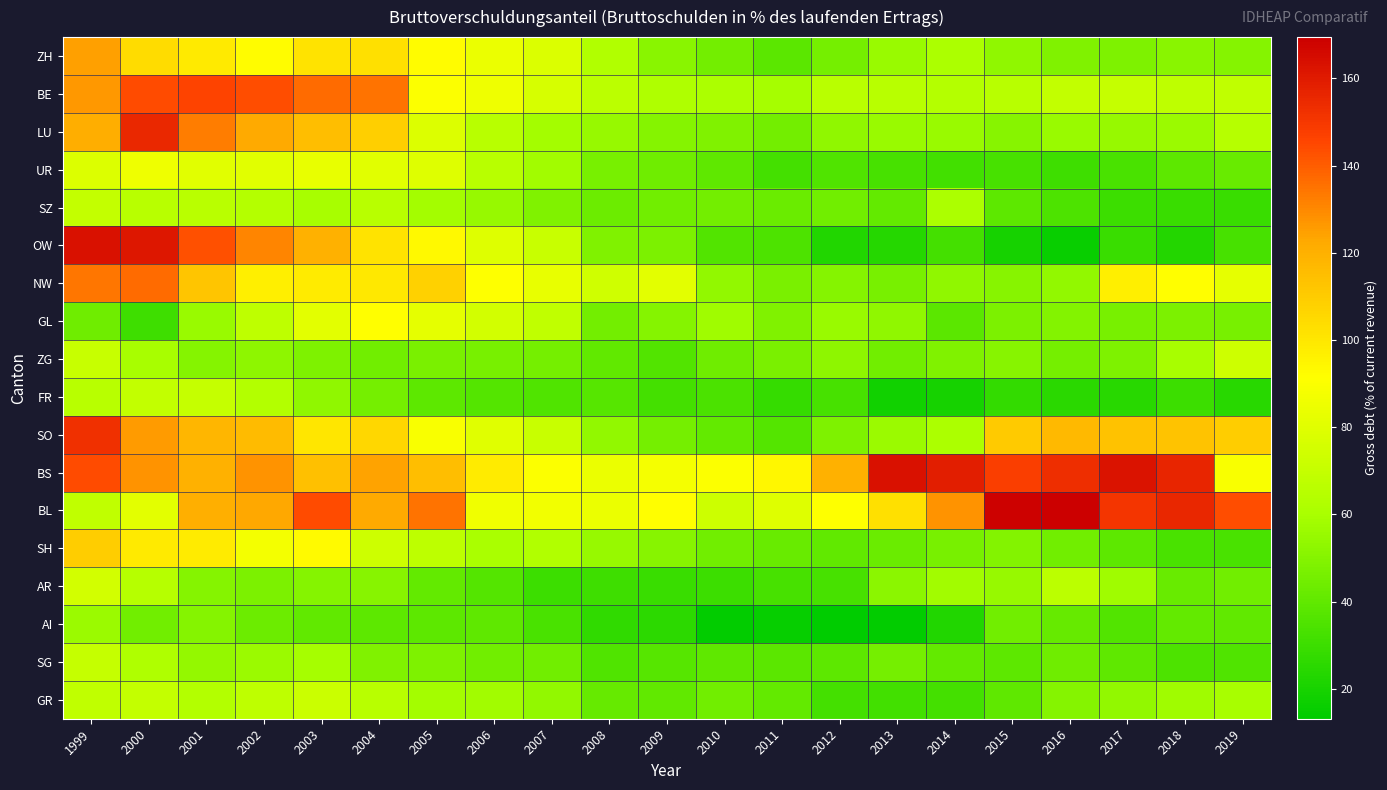

How many data points does each series have?

21